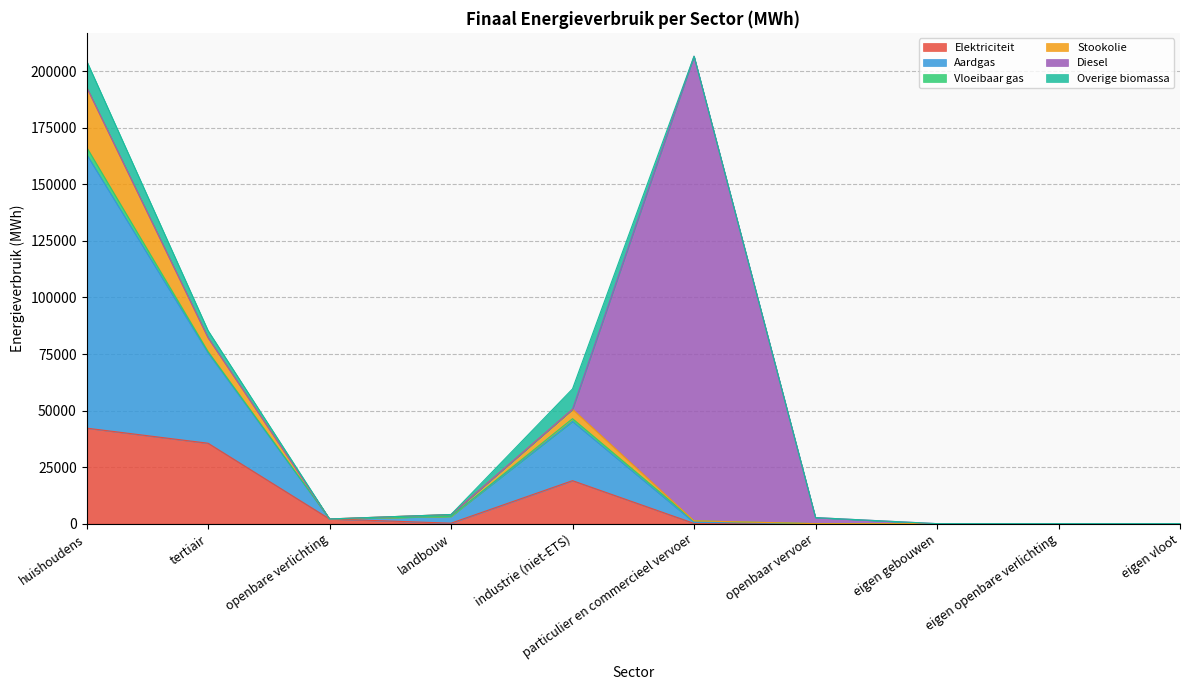

Reading right to left, list all the values displayed in this chart.

Elektriciteit: 0.0	0.0	0.0	0.0	113.4	19004.3	195.0	2068.8	35561.3	42231.1
Aardgas: 0.0	0.0	0.0	0.0	454.6	26176.4	3022.8	0.0	40022.7	121112.8
Vloeibaar gas: 0.0	0.0	0.0	0.0	668.6	1233.0	5.7	0.0	511.9	3180.9
Stookolie: 0.0	0.0	0.0	0.0	0.0	4170.7	812.3	0.0	6141.3	26564.0
Diesel: 0.0	0.0	0.0	2673.0	205457.6	0.0	0.0	0.0	0.0	0.0
Overige biomassa: 0.0	0.0	0.0	0.0	0.0	9005.8	0.0	0.0	3150.2	11625.9